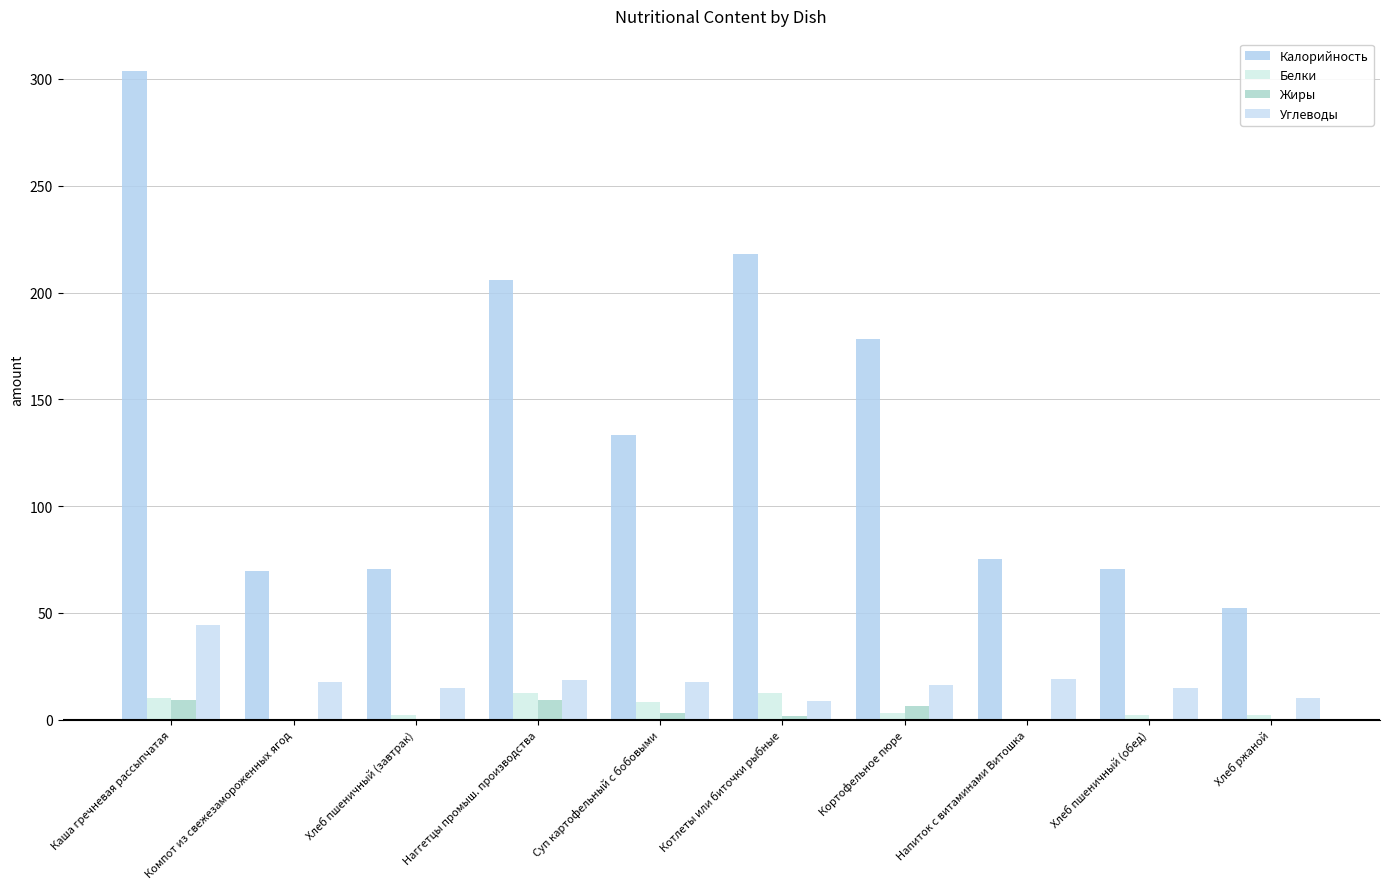

Between Напиток с витаминами Витошка and Каша гречневая рассыпчатая, which is larger?

Каша гречневая рассыпчатая